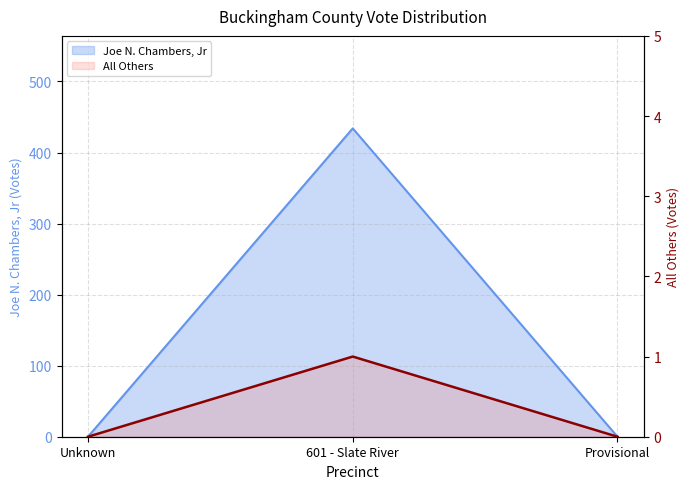

List the labels in order of value, largest first.

601 - Slate River, Unknown, Provisional